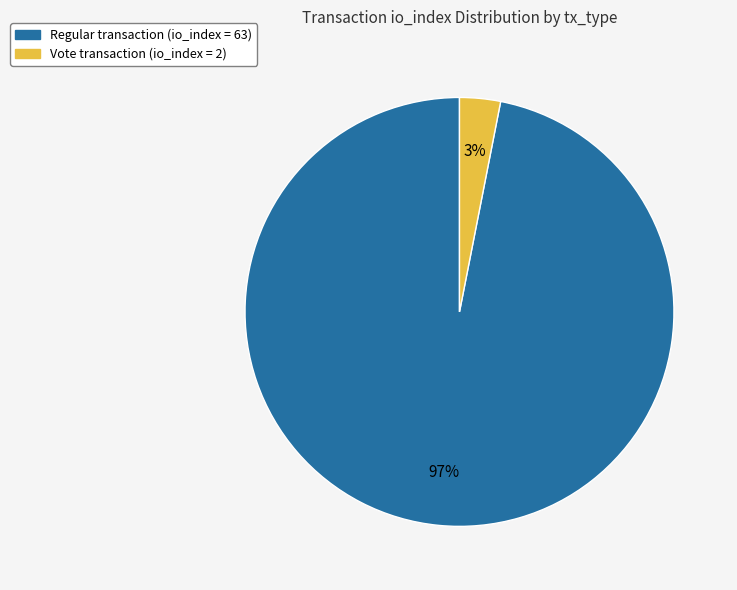

Does any single category account for the majority?

Yes